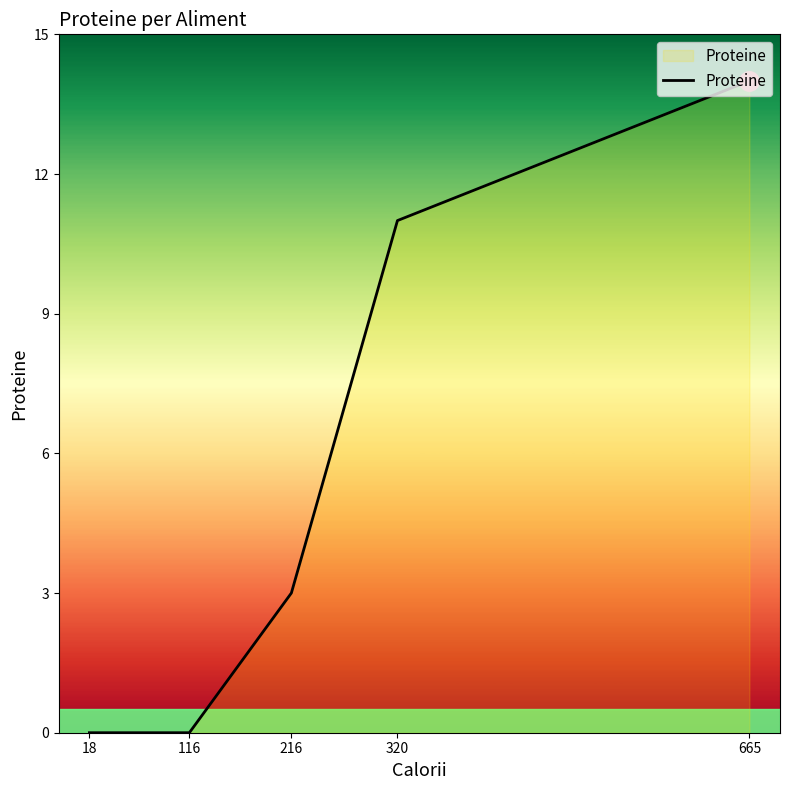

Reading left to right, list all the values displayed in this chart.

0	0	3	11	14